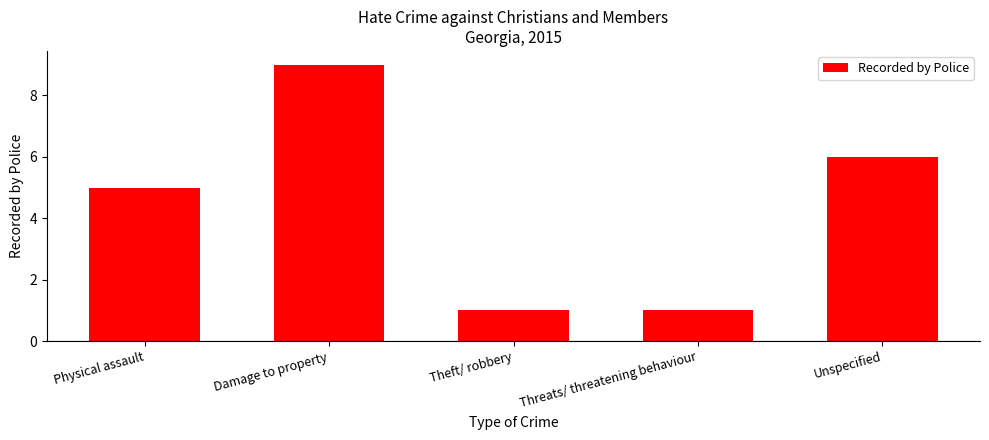

What is the average value?

4